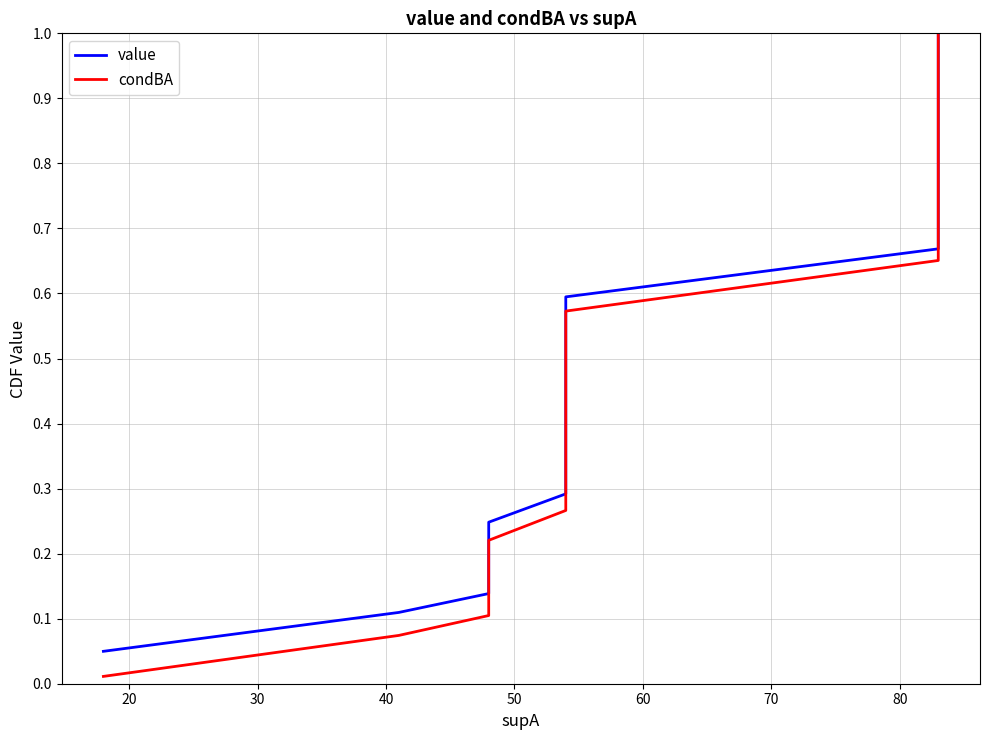

Is it true that condBA equals 0.8 at 13?

False